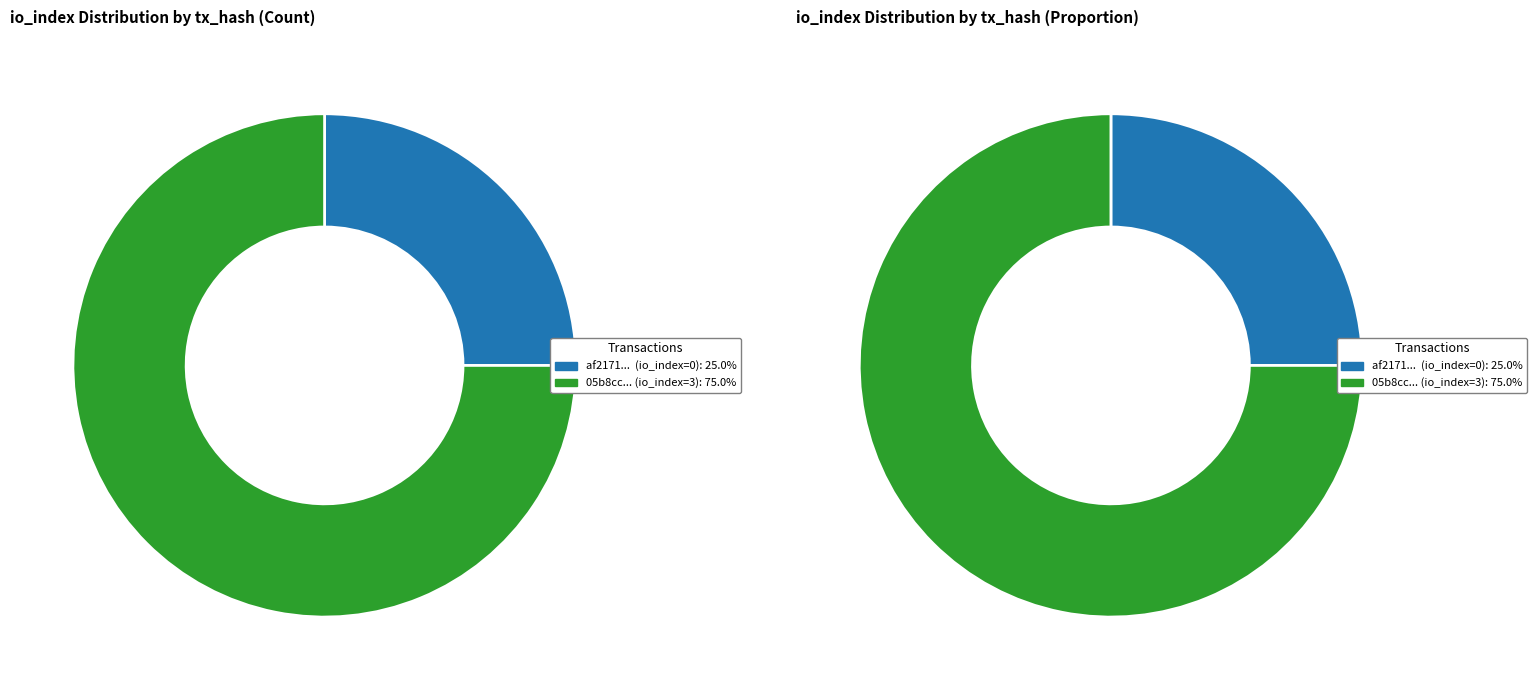

Rank the categories by value from lowest to highest.

io_index=0, io_index=3